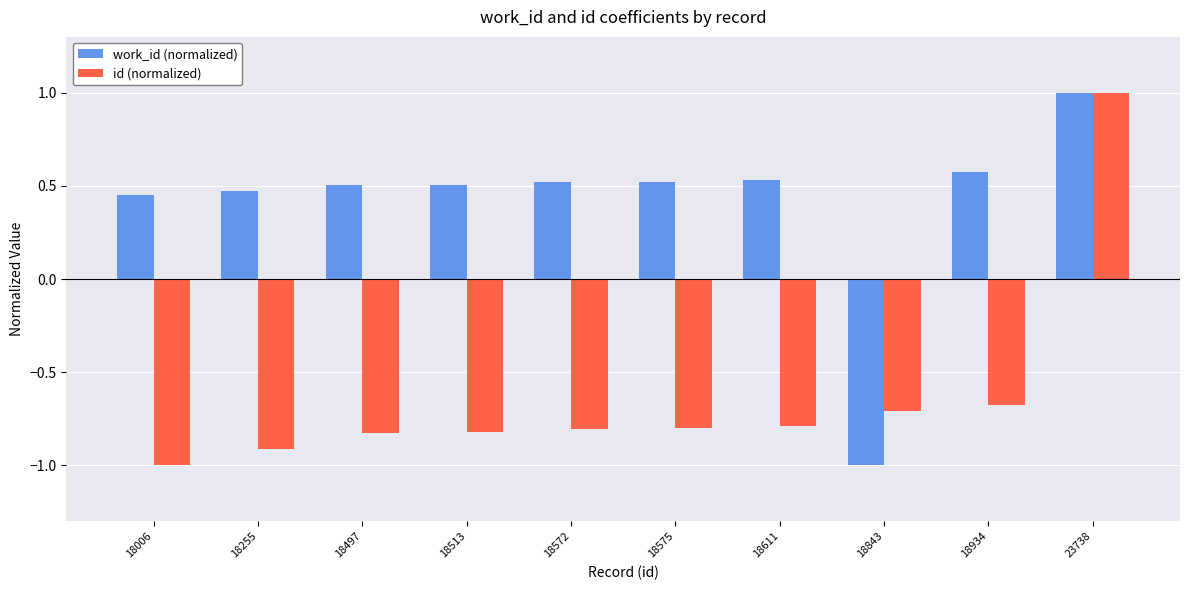

What is the difference between the id (normalized) values at 18843 and 18006?

0.3